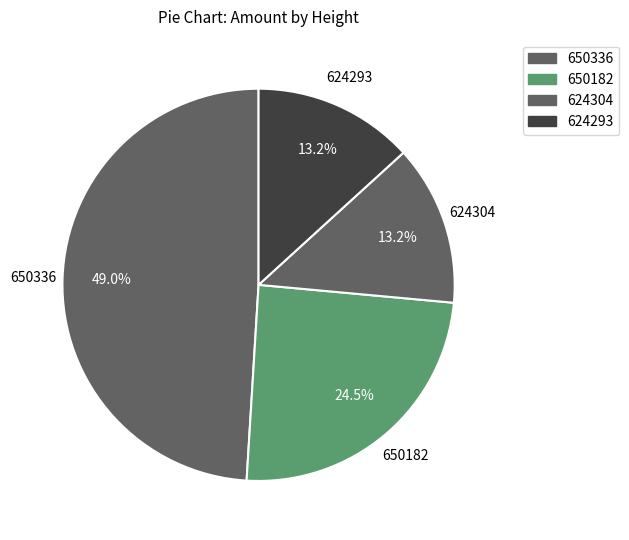

Count the number of slices in the pie.

4